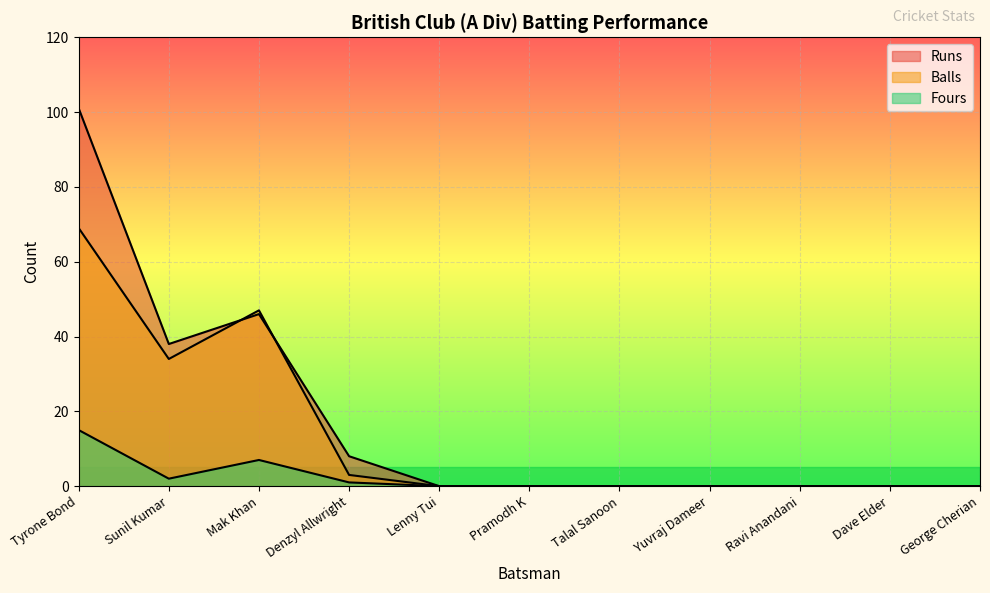

What is the label of the 3rd point from the left?

Mak Khan